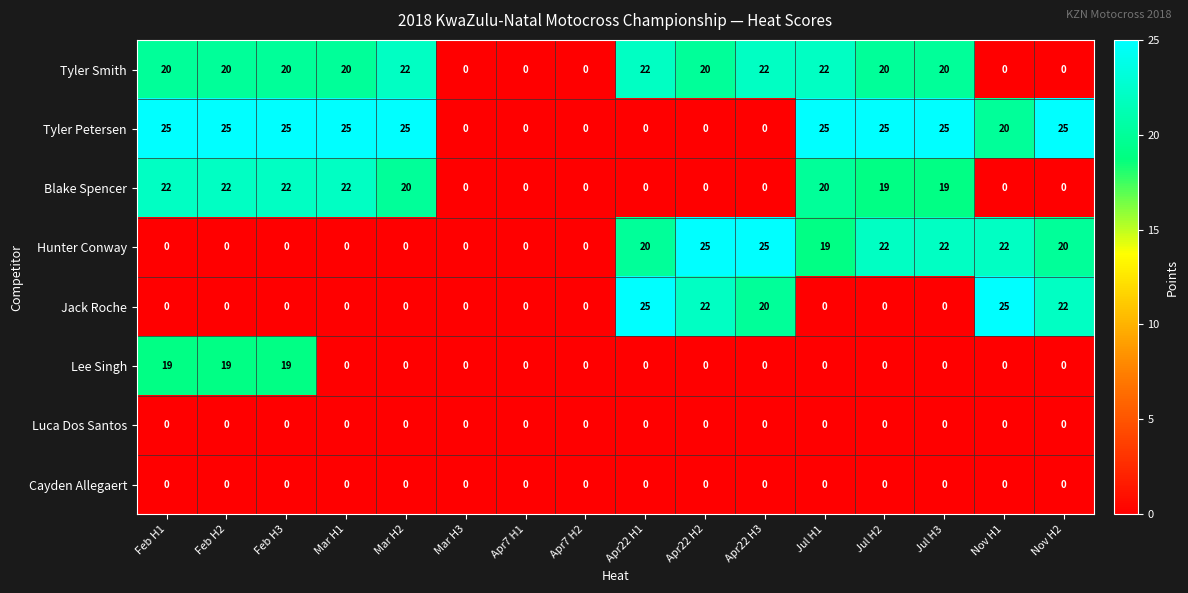

How many values in the Hunter Conway series are below 19?

8